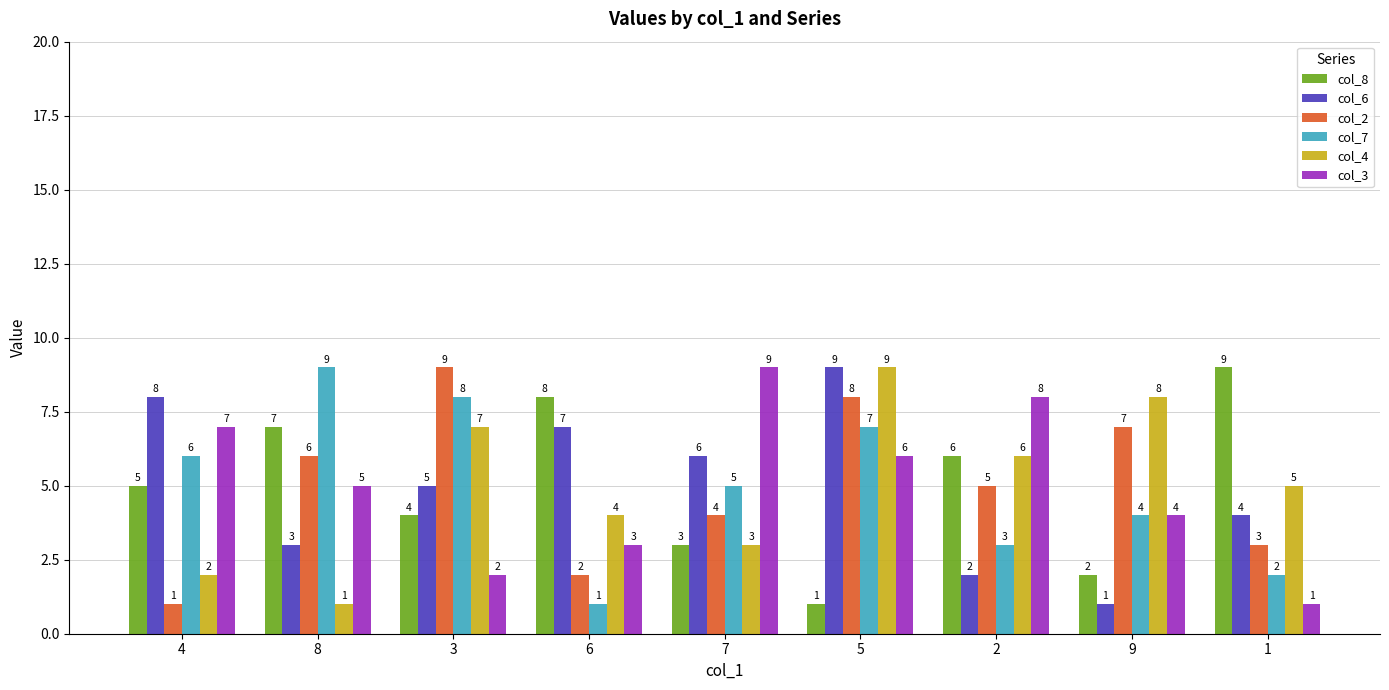

Rank the series at 6 from lowest to highest value.

col_7, col_2, col_3, col_4, col_6, col_8